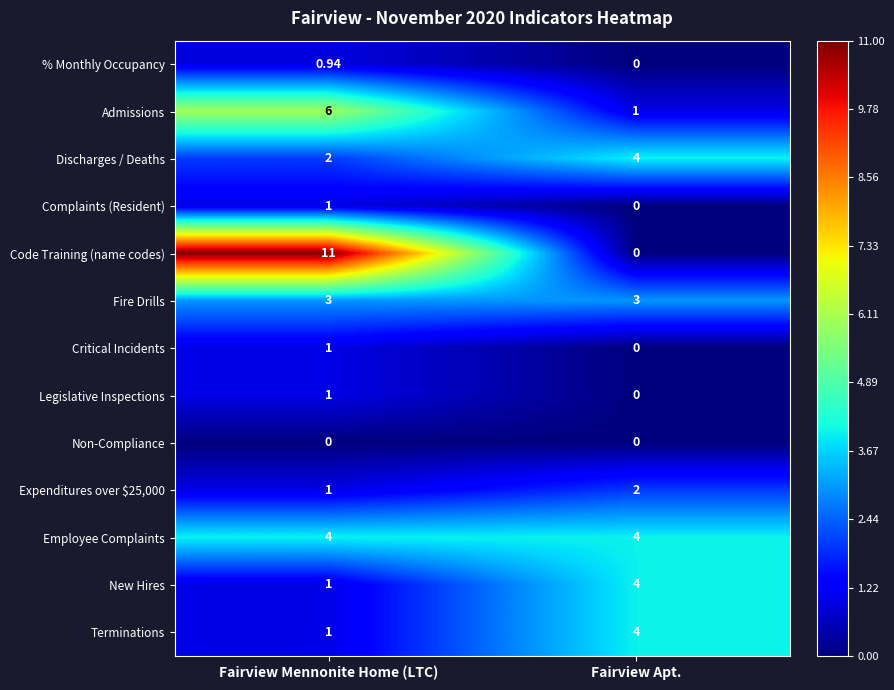

Is the value of Fire Drills at Fairview Mennonite Home (LTC) greater than the value of Complaints (Resident) at Fairview Apt.?

Yes